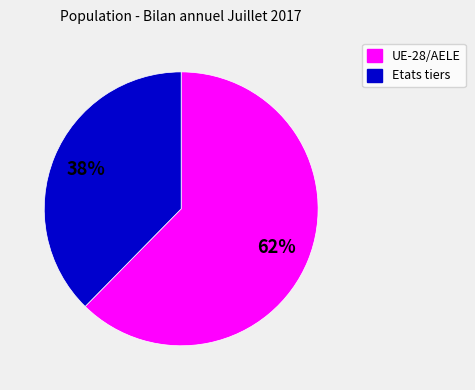

What is the smallest slice in the pie chart?

Etats tiers